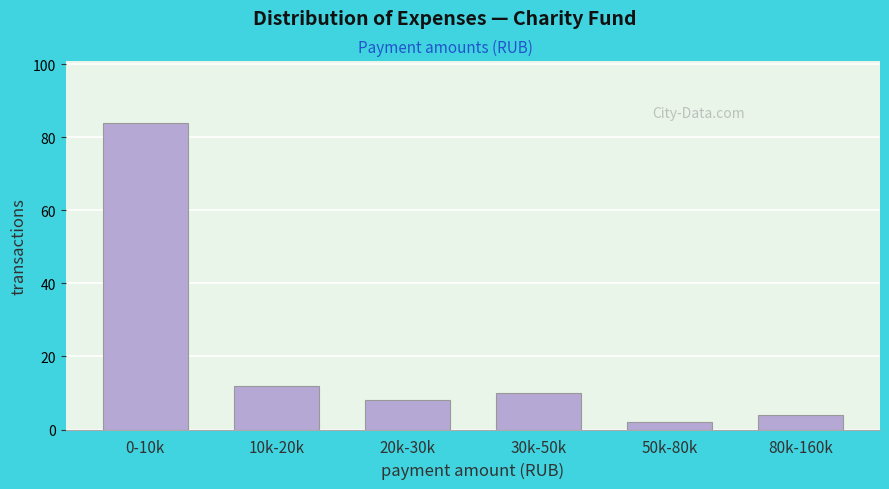

Reading left to right, transcribe all the data shown in this chart.

84	12	8	10	2	4